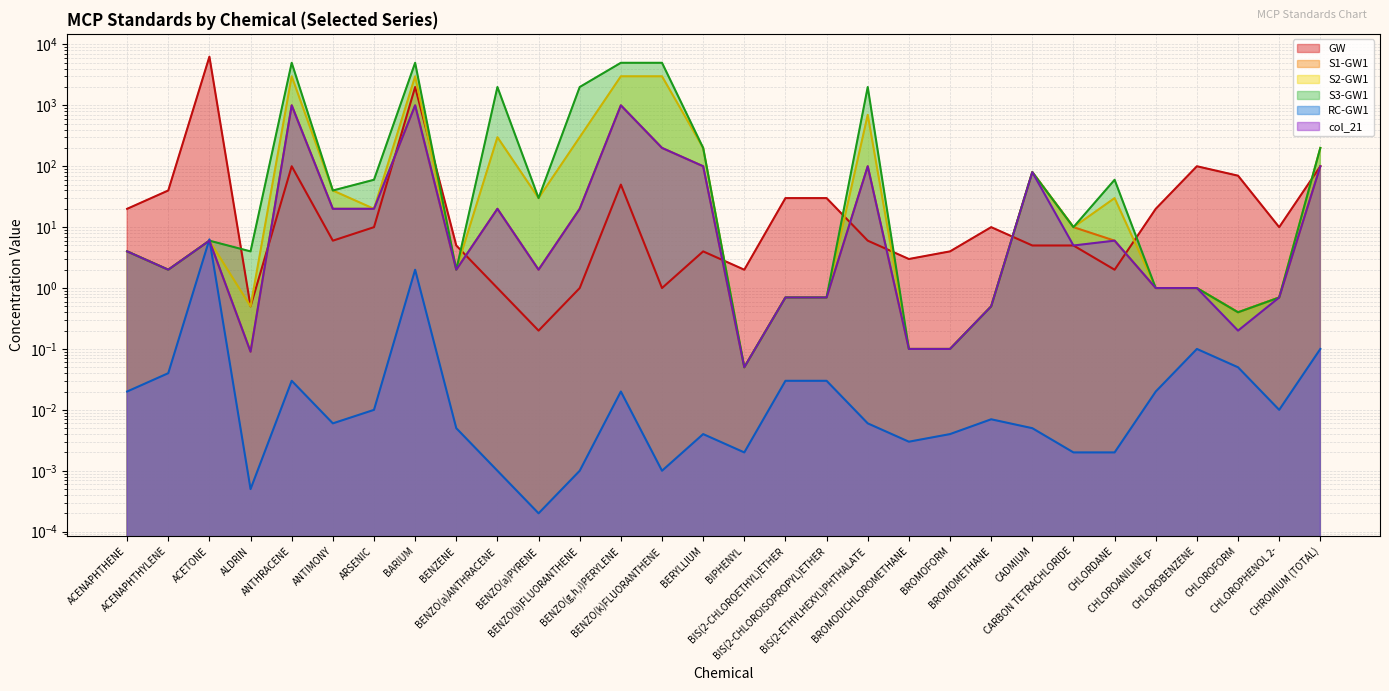

How many data points does each series have?

30